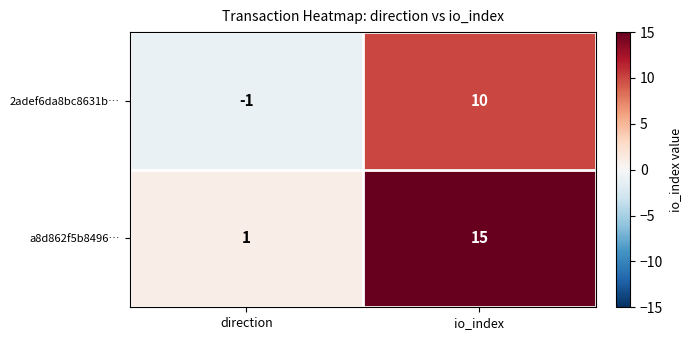

Count the number of data series in this chart.

2